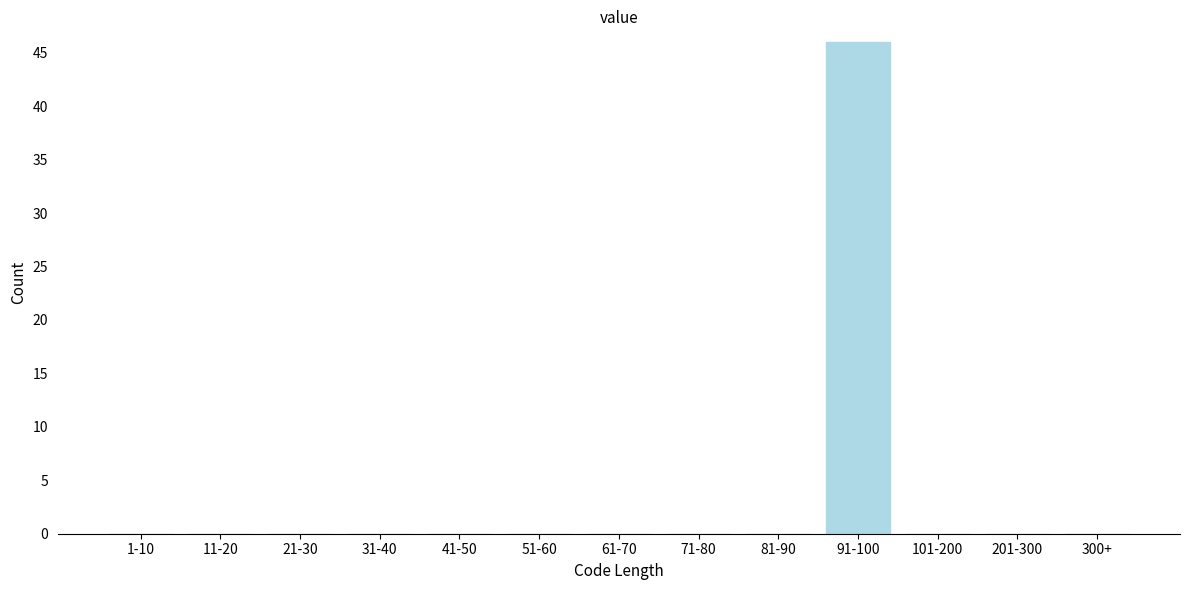

Reading right to left, transcribe all the data shown in this chart.

300+=0	201-300=0	101-200=0	91-100=46	81-90=0	71-80=0	61-70=0	51-60=0	41-50=0	31-40=0	21-30=0	11-20=0	1-10=0